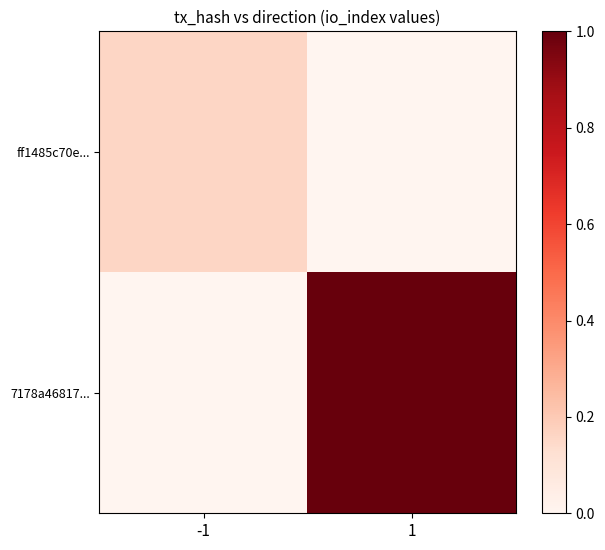

Which series has the largest total across all categories?

7178a46817...